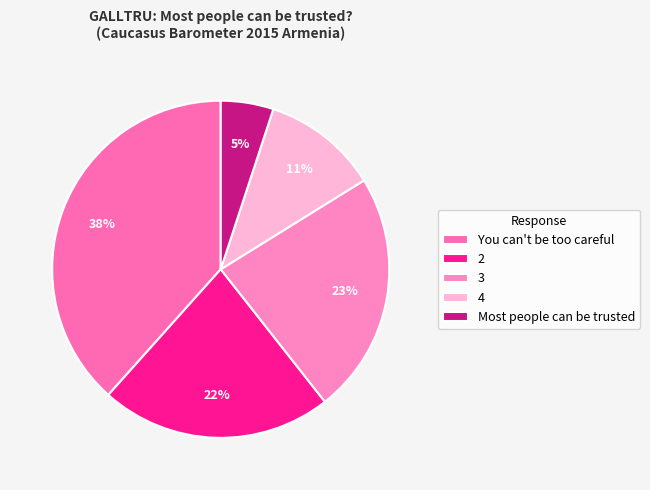

Is there any slice that represents more than half of the pie?

No